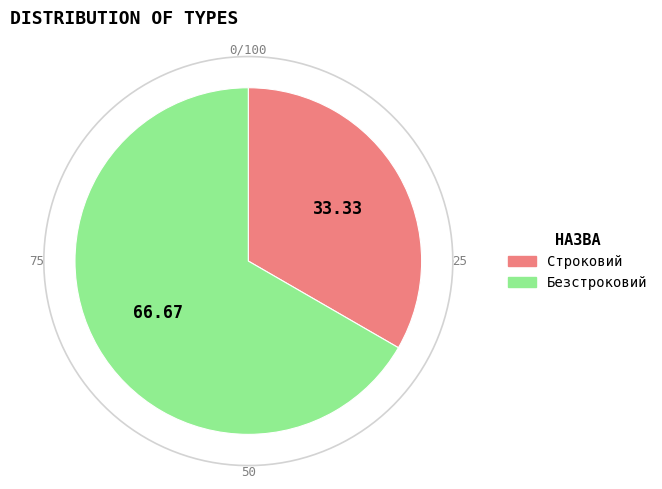

What is the smallest slice in the pie chart?

Строковий